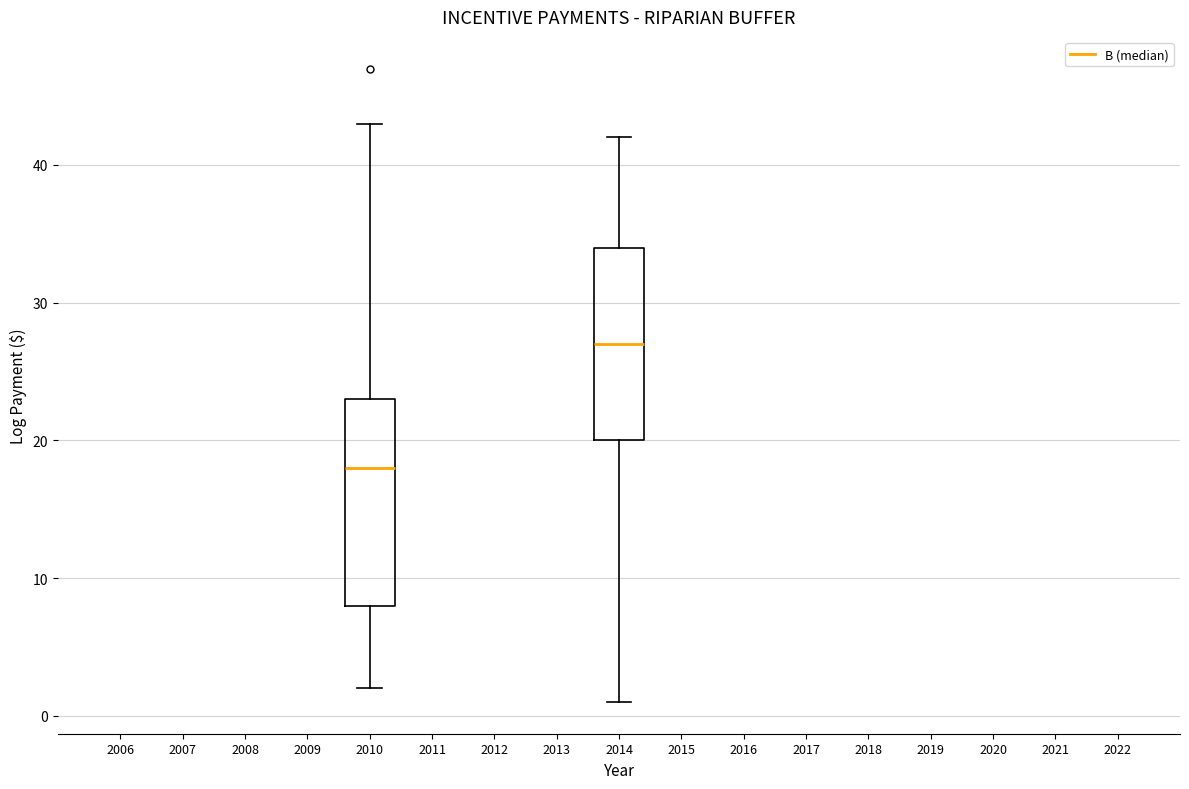

Where is the upper edge of the box at x = 2014 on the y-axis? The values are not printed on the chart, so give them approximately, as read against the axis.

34